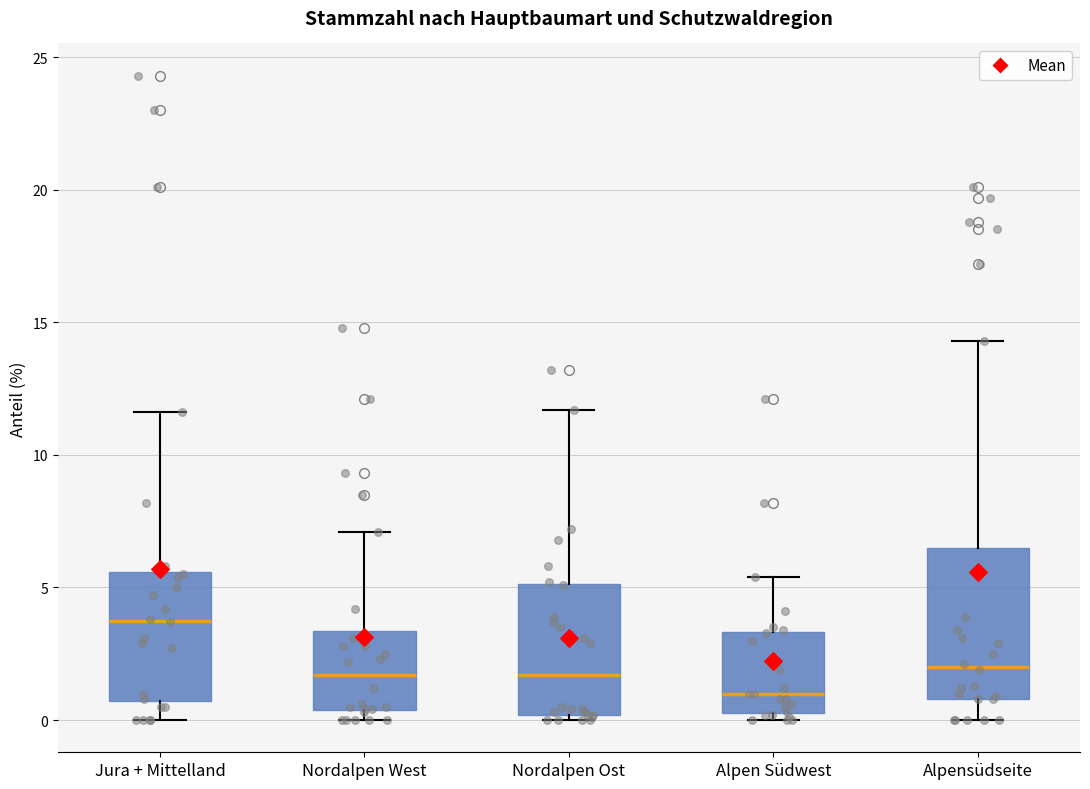

Comparing the boxes themselves (not the whiskers), which one is the tallest?

Alpensüdseite